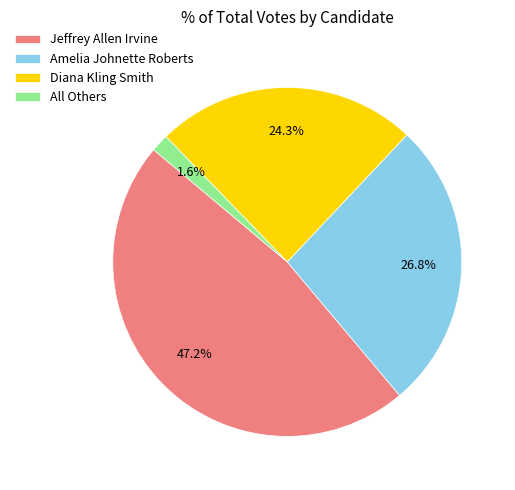

Is the sum of All Others and Jeffrey Allen Irvine greater than half?

No